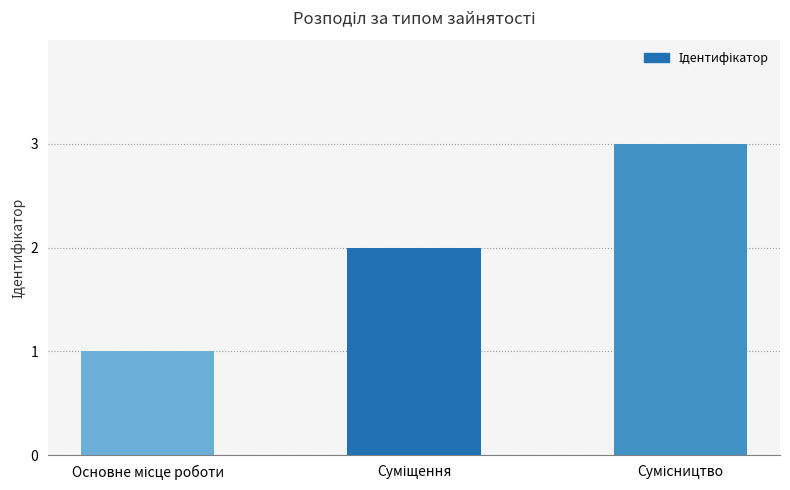

How many categories are shown in the chart?

3